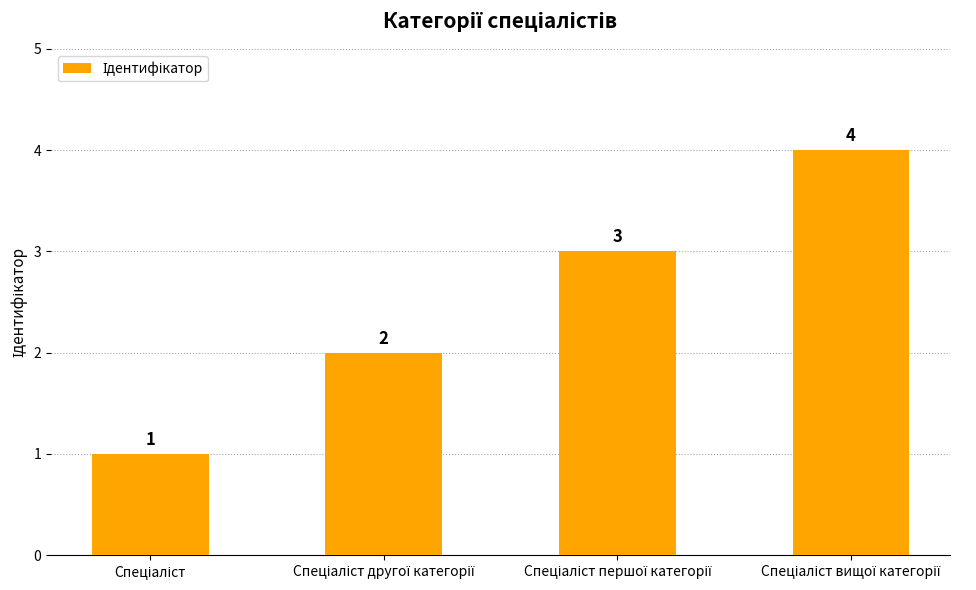

How many values are between 2 and 4?

3